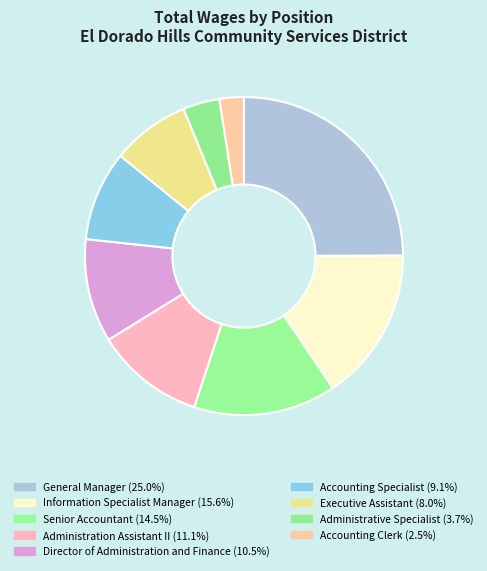

To the nearest percent, what percentage of the pie is Director of Administration and Finance?

11%